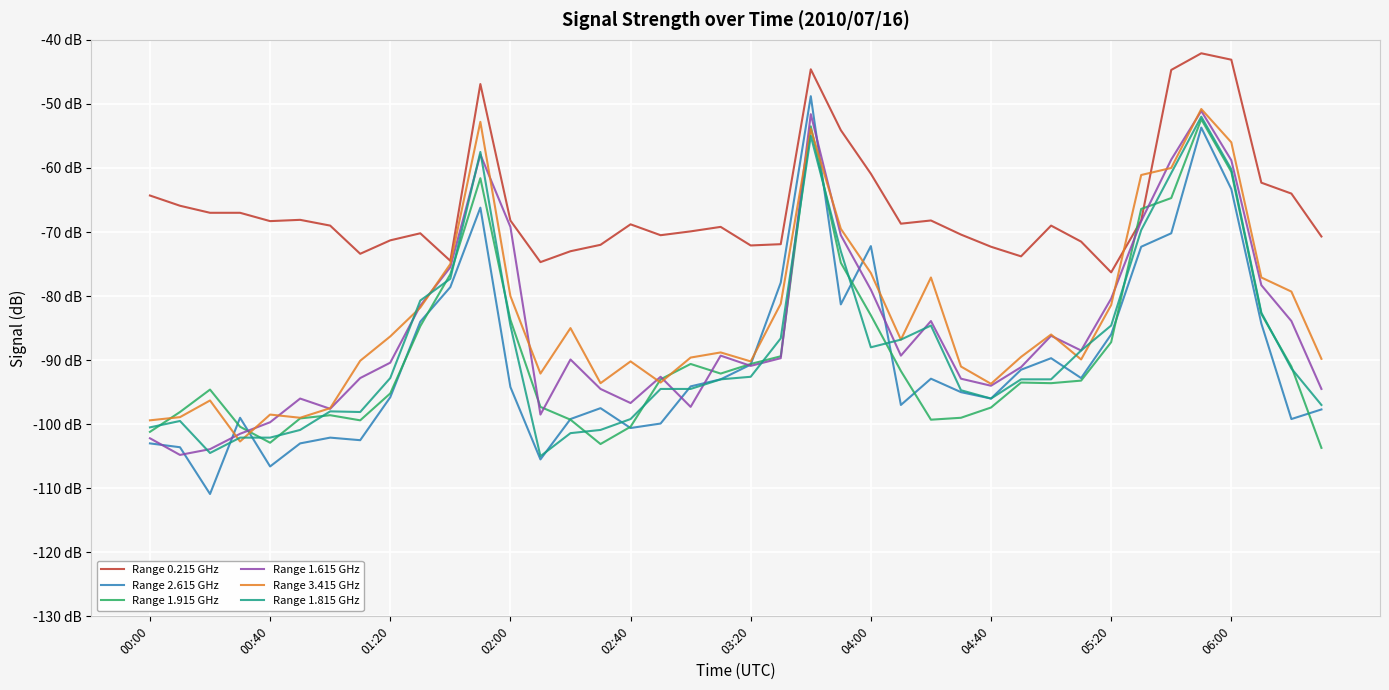

What is the value of the Range 1.615 GHz point at the 17th from the left?

-96.7